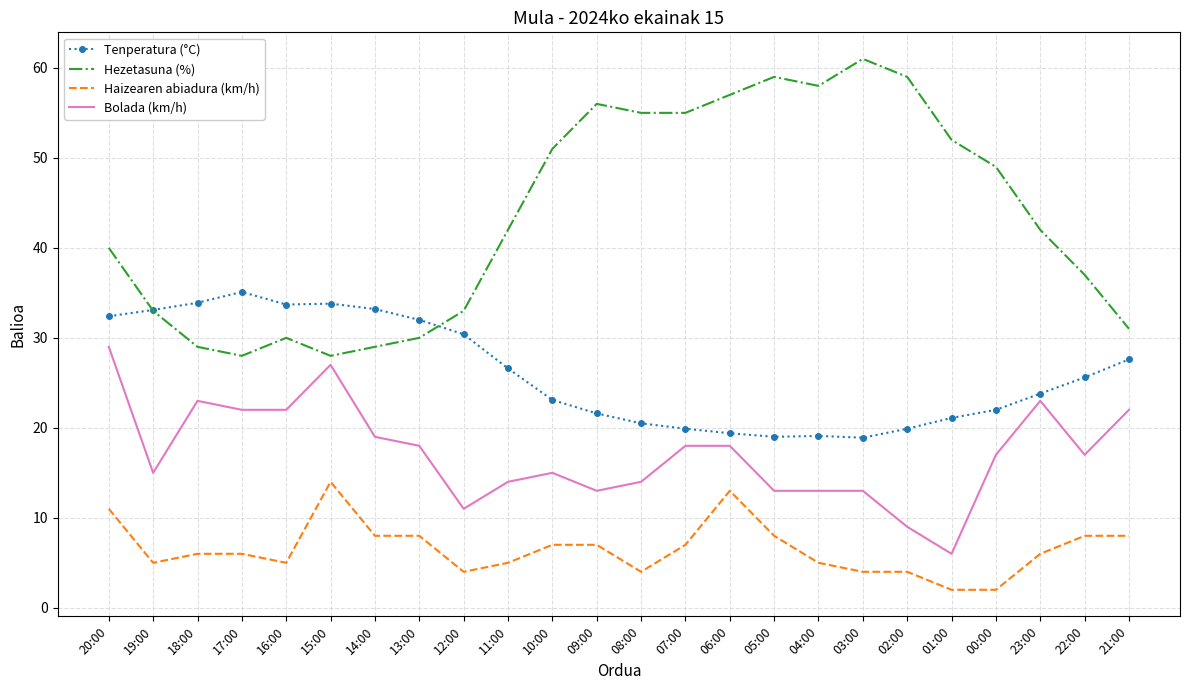

Where is the first local minimum for Hezetasuna (%)?

17:00